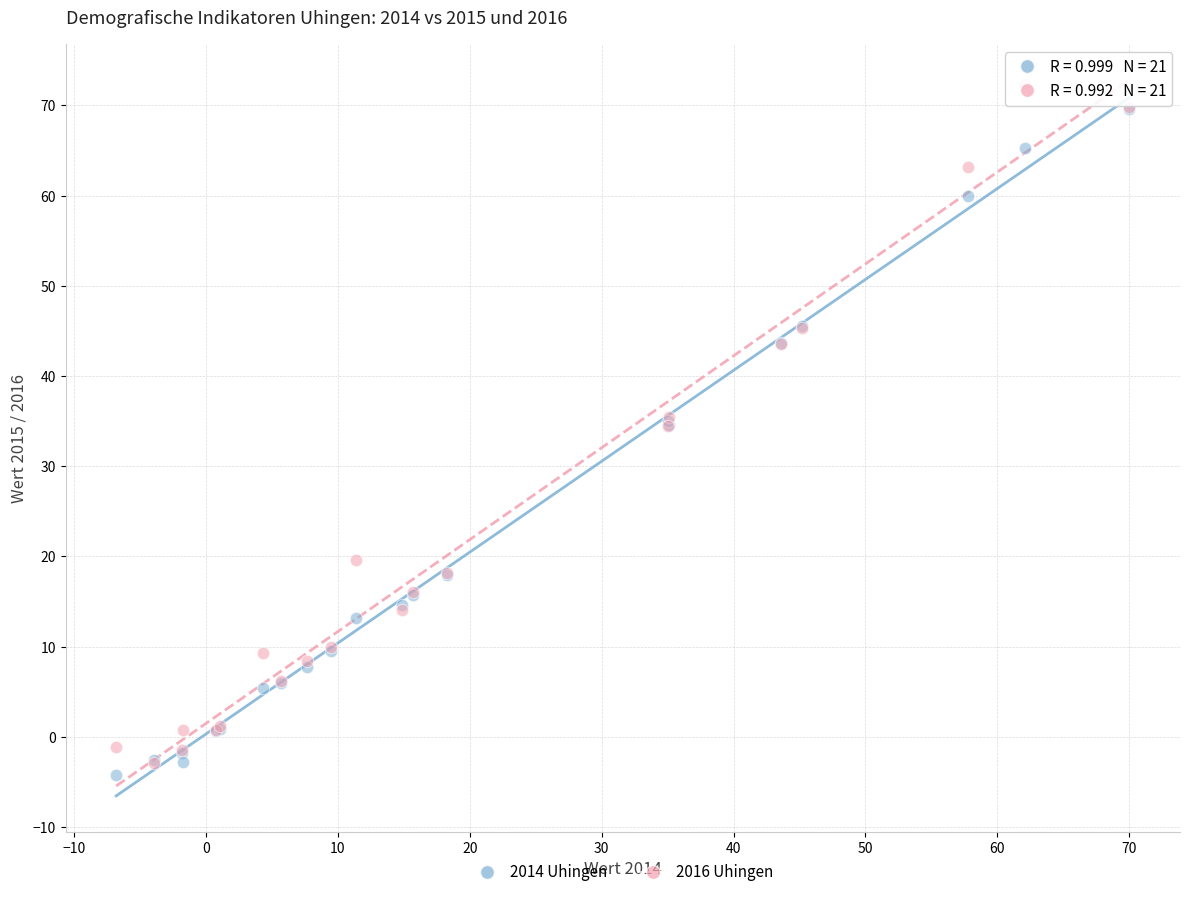

What are all the series names shown in the legend?

2014 Uhingen, 2016 Uhingen